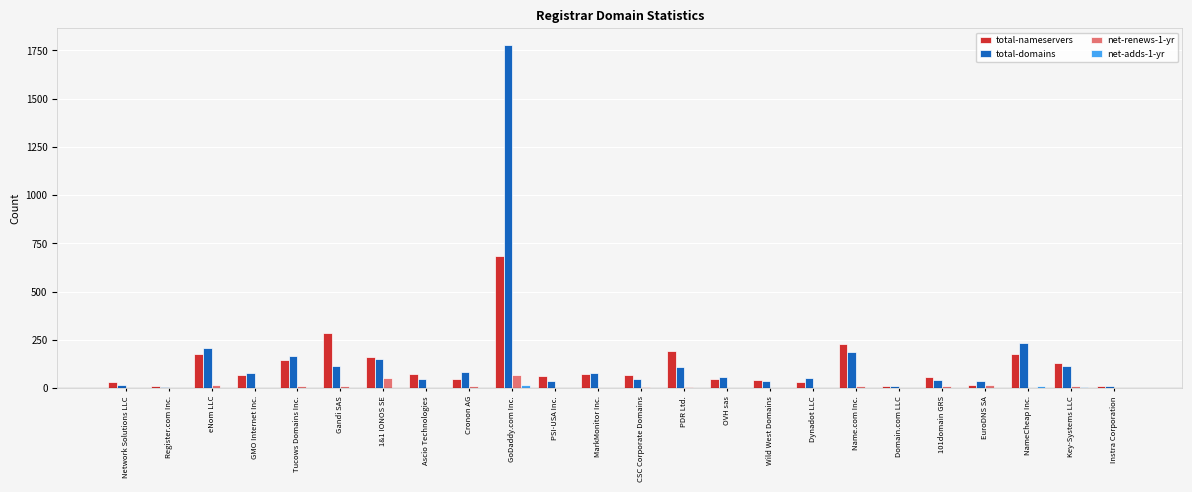

Between Register.com Inc. and Gandi SAS, which series saw the biggest shift?

total-nameservers